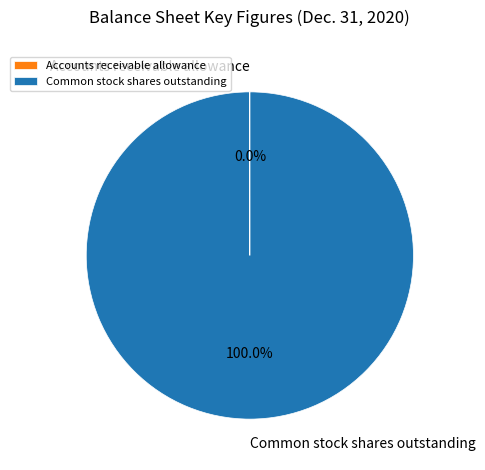

What is the majority slice?

Common stock shares outstanding